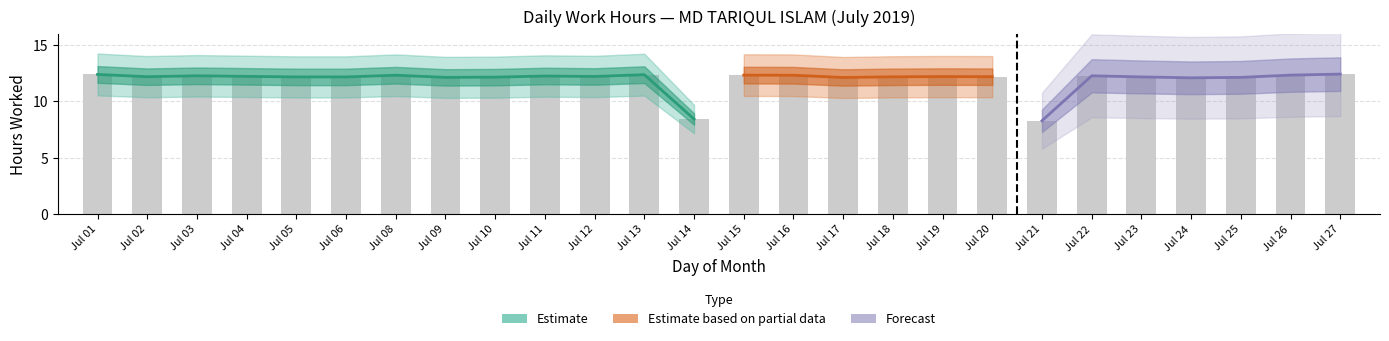

Reading left to right, what are all the values shown in this chart?

12.4	12.2	12.3	12.2	12.2	12.2	12.3	12.1	12.2	12.3	12.2	12.4	8.4	12.3	12.3	12.1	12.2	12.2	12.2	8.3	12.3	12.2	12.1	12.1	12.3	12.4